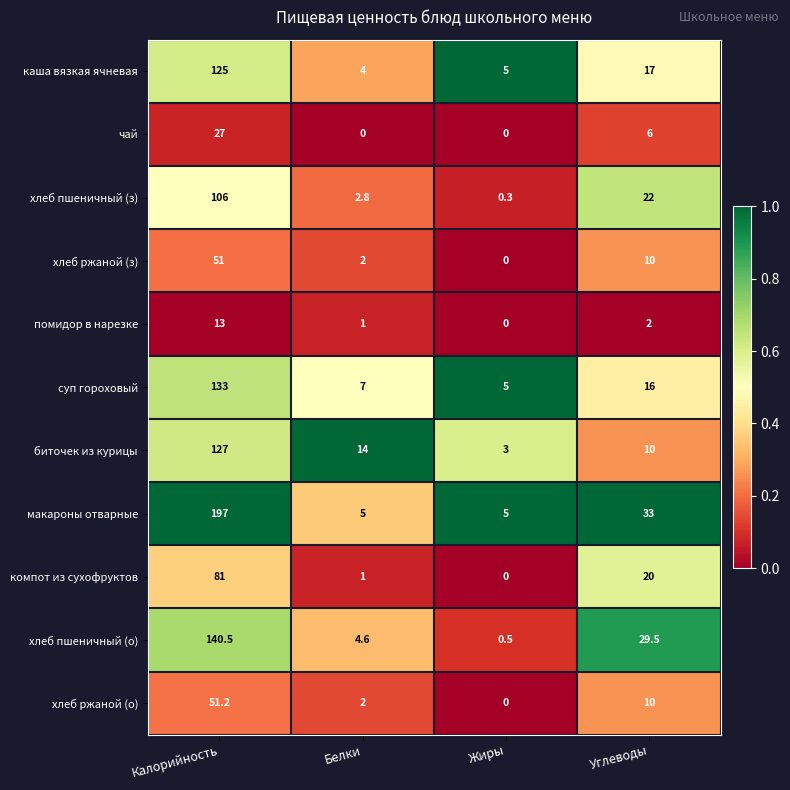

How many categories are shown in the chart?

4